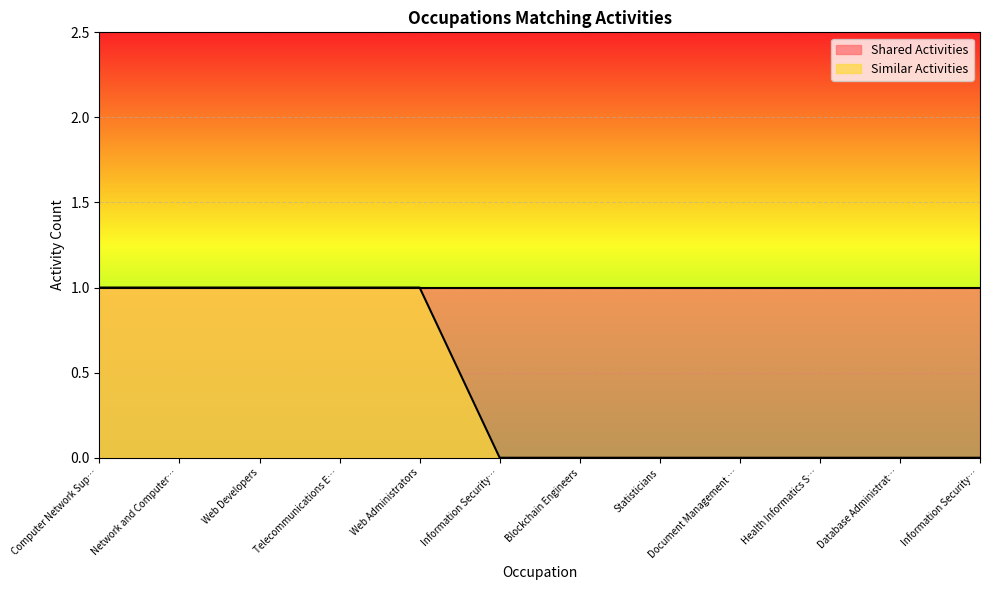

What is the label of the 4th point from the left?

Telecommunications E…